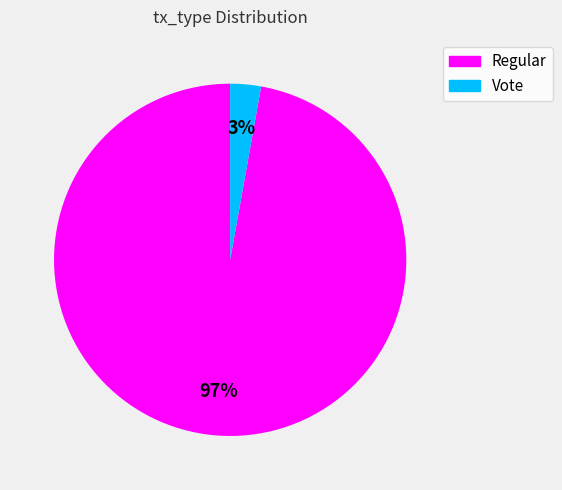

Rank the categories by value from lowest to highest.

Vote, Regular